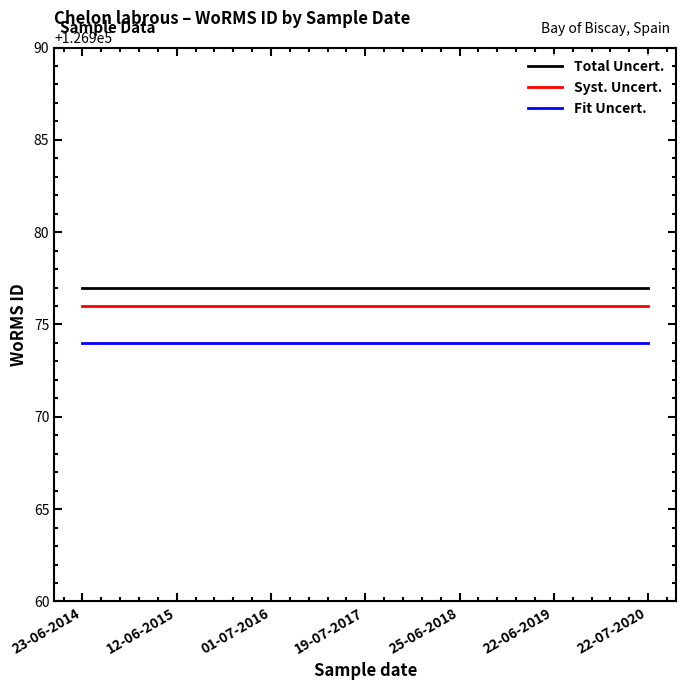

What is the difference between the highest and lowest values at 23-06-2014?

3